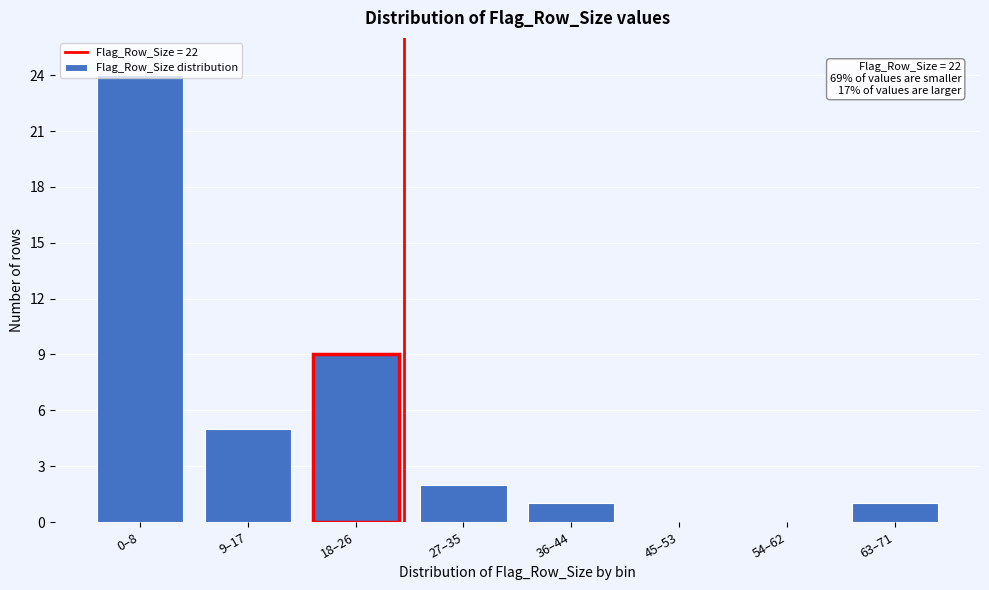

What is the change in value from 18–26 to 36–44?

-8